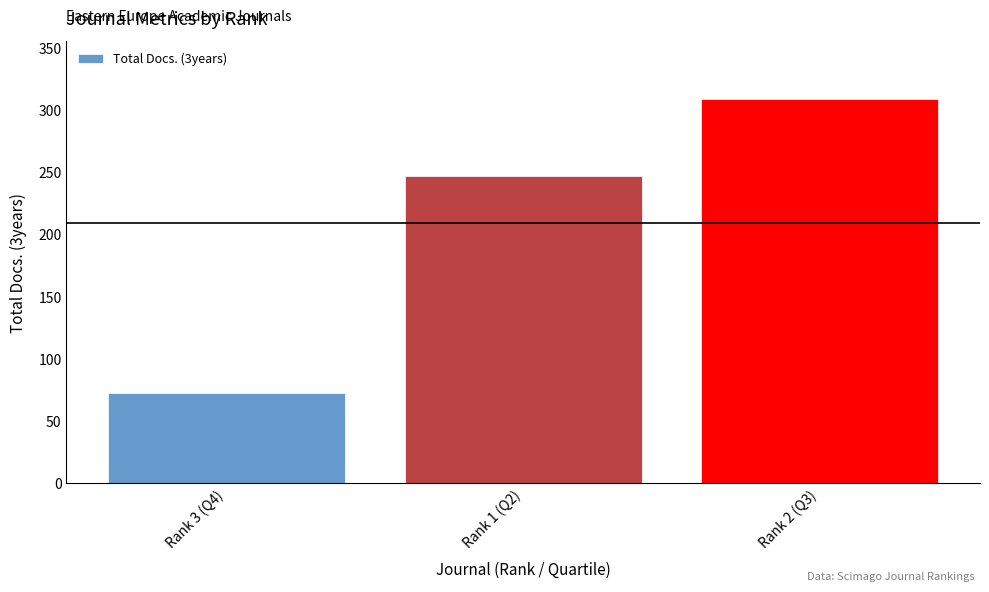

The chart shows a value of 144 at Rank 1 (Q2). True or false?

False